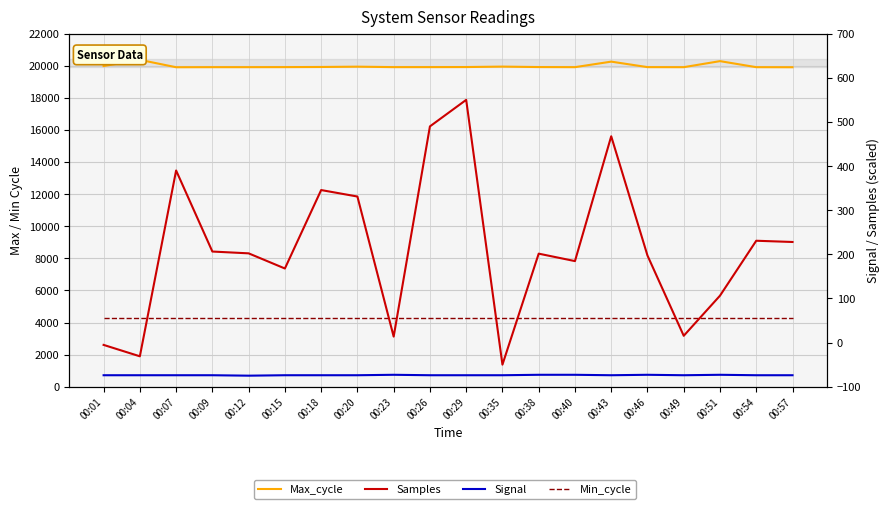

True or false: Samples has a value of 181.4 at 00:20.

False